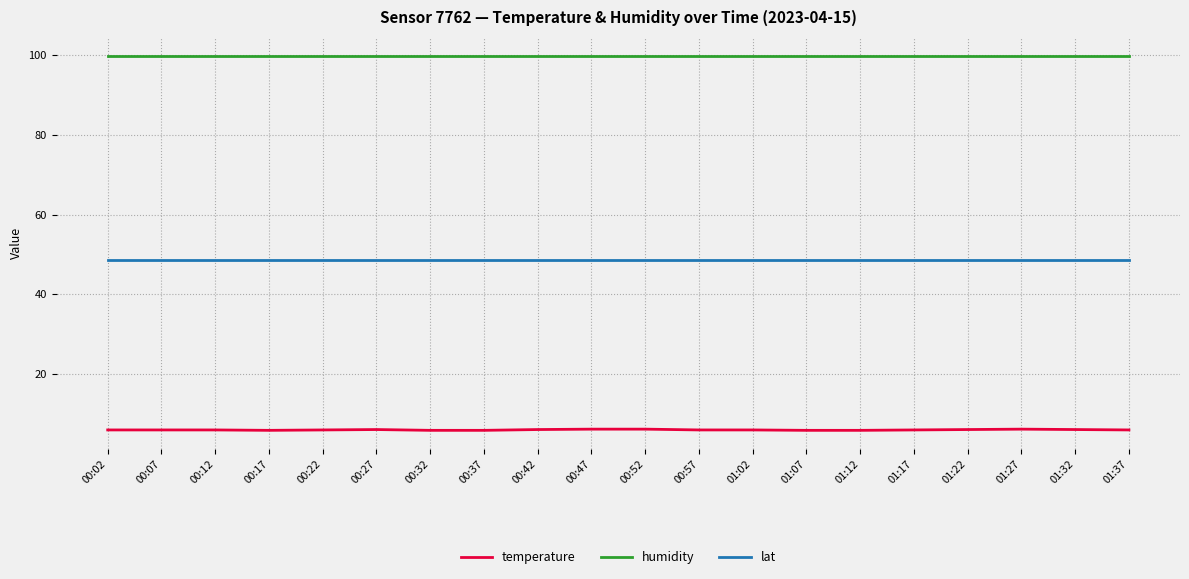

What is the minimum value shown in the chart?

5.9